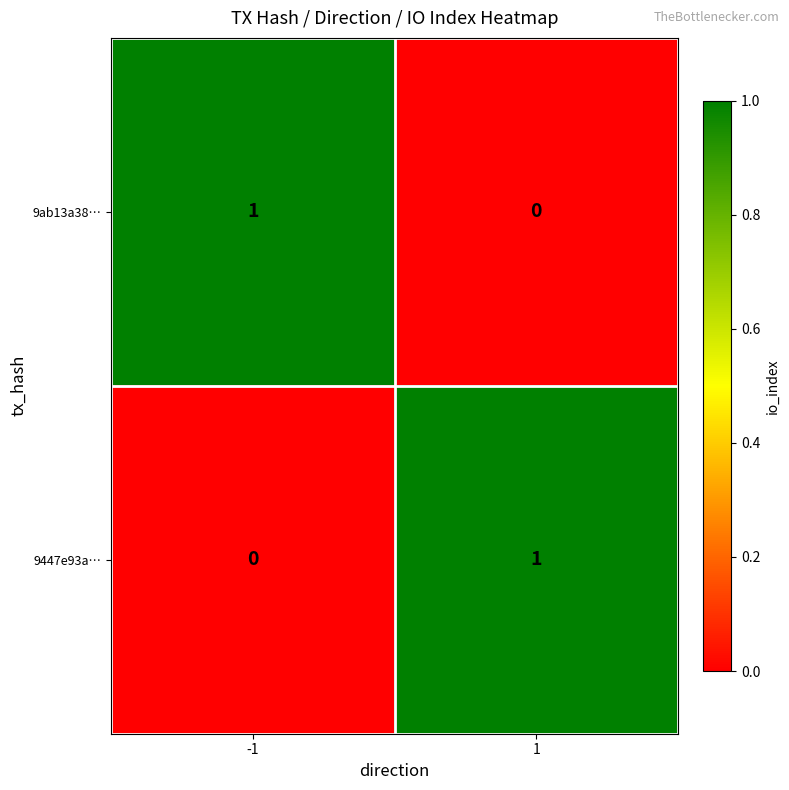

Reading left to right, what are all the values shown in this chart?

9ab13a38…: -1=1	1=0
9447e93a…: -1=0	1=1